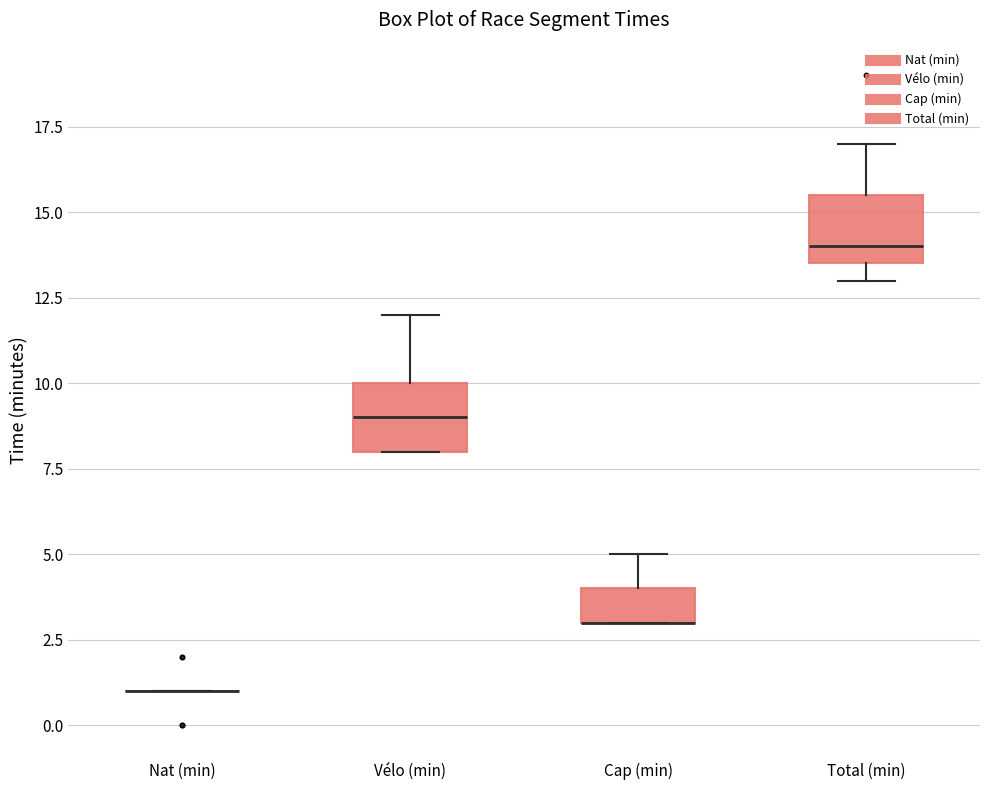

Where is the lower edge of the box for Vélo (min) on the y-axis? The values are not printed on the chart, so give them approximately, as read against the axis.

8.0